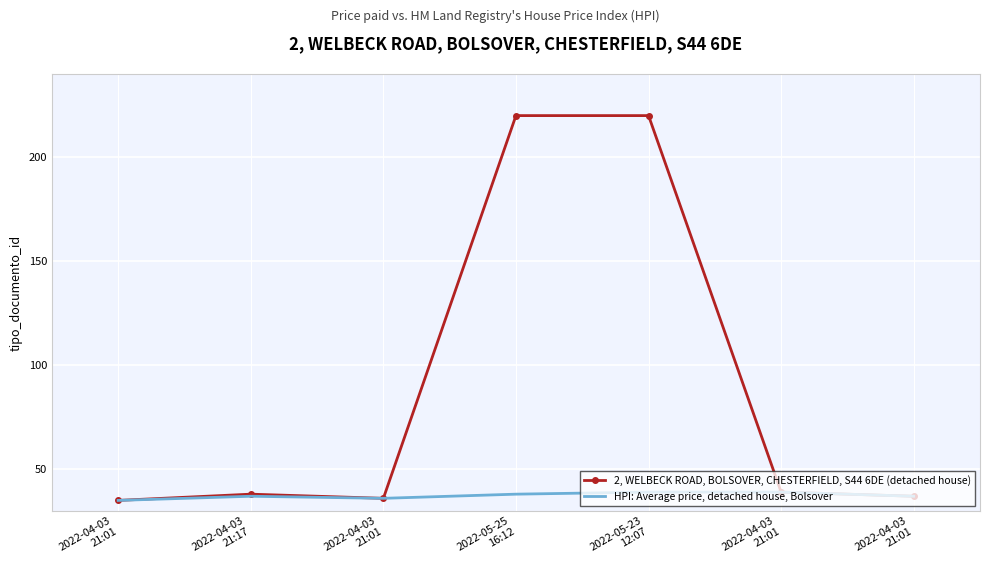

What is the difference between the 2, WELBECK ROAD, BOLSOVER, CHESTERFIELD, S44 6DE (detached house) values at 2022-04-03
21:01 and 2022-04-03
21:01?

1